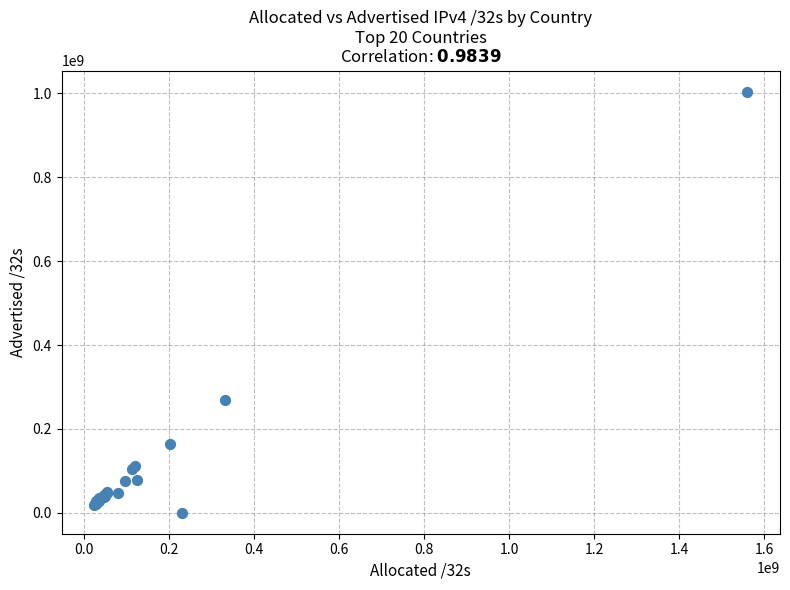

What Y value in the scatter plot is closest to 502365010?

269457152